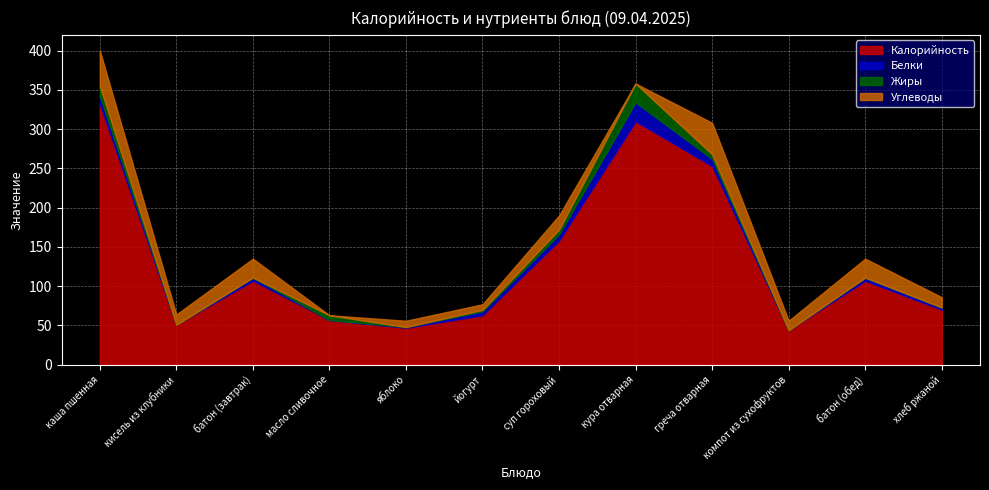

How many values in the Белки series exceed 4?

5